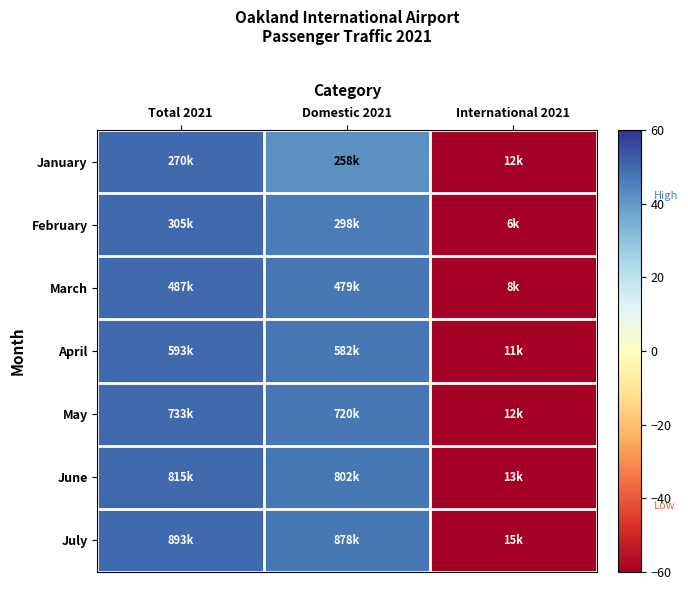

At Total 2021, list the series in order from smallest to largest.

January, February, March, April, May, June, July